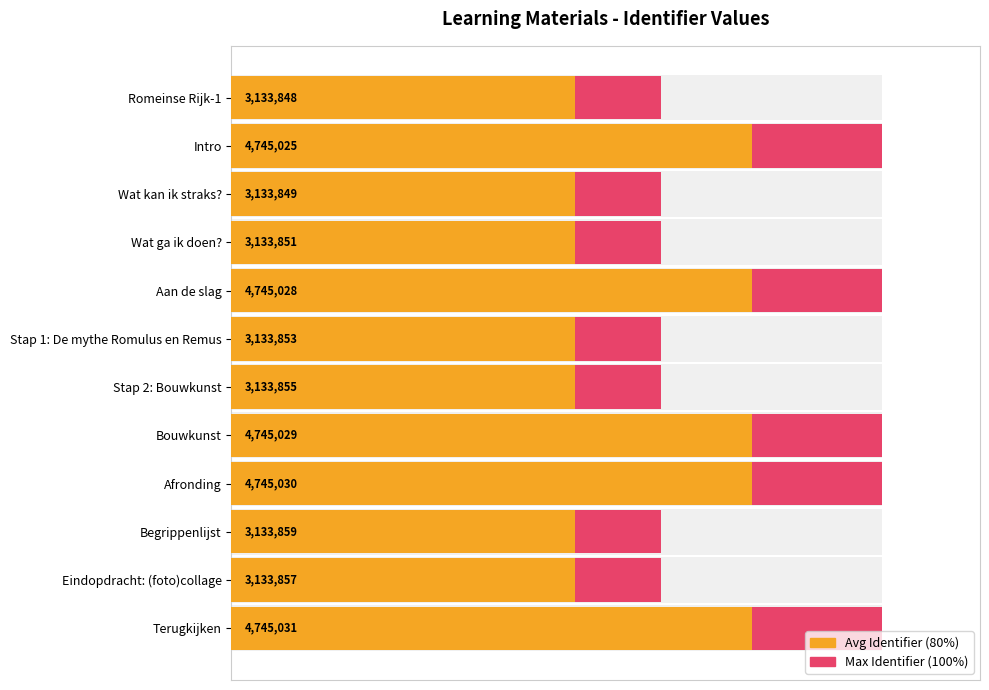

How many bars are there in total?

24